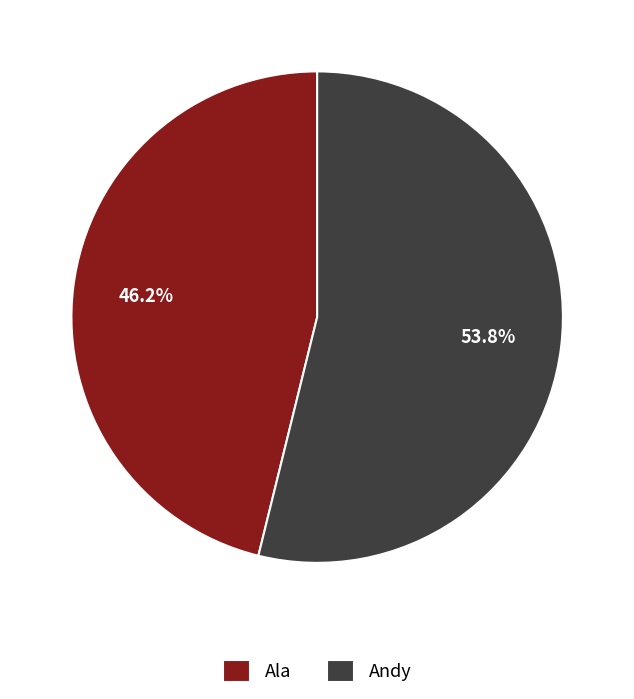

To the nearest percent, what portion does Ala represent?

46%